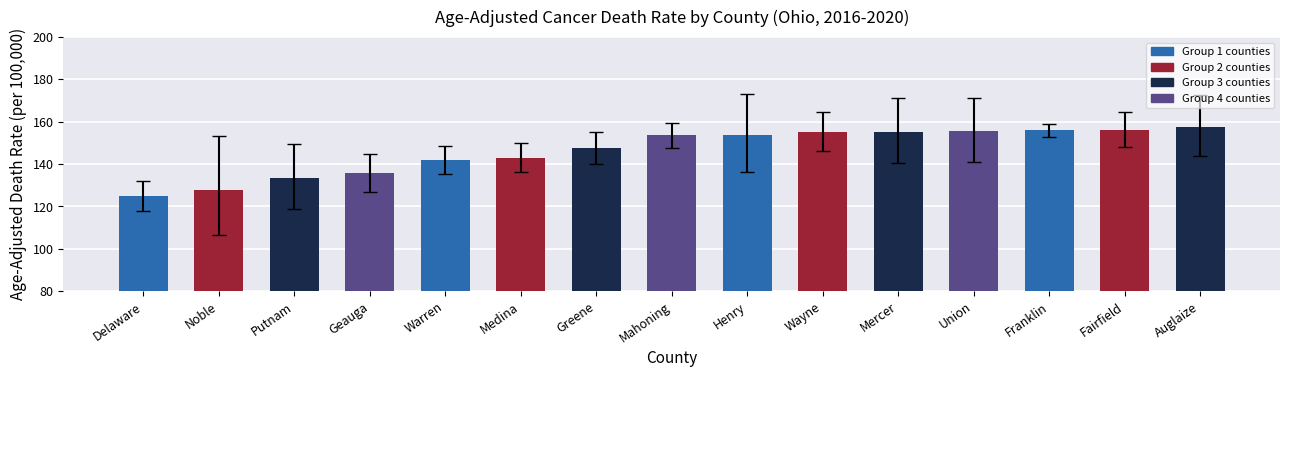

How many data points does each series have?

15